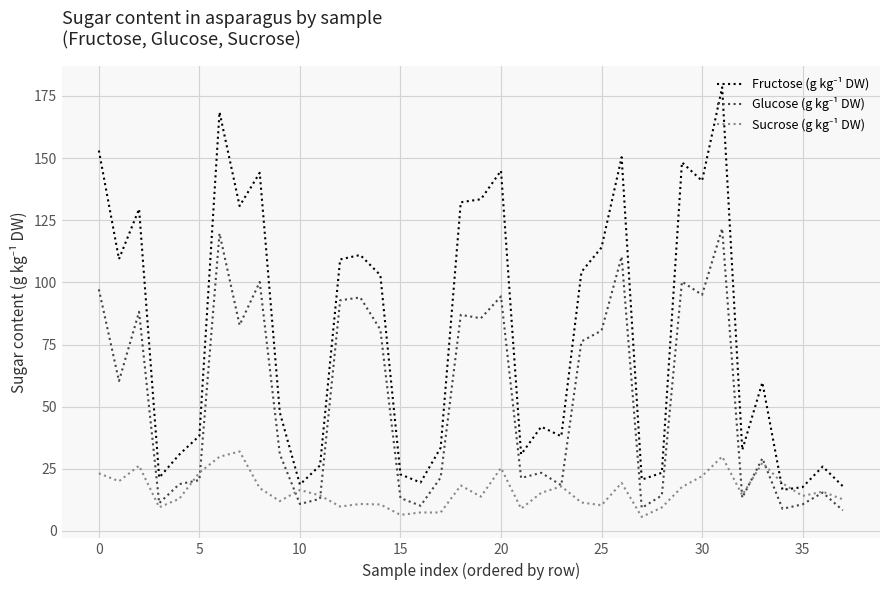

Which series ends up on top after the final intersection of Fructose (g kg⁻¹ DW) and Sucrose (g kg⁻¹ DW)?

Fructose (g kg⁻¹ DW)